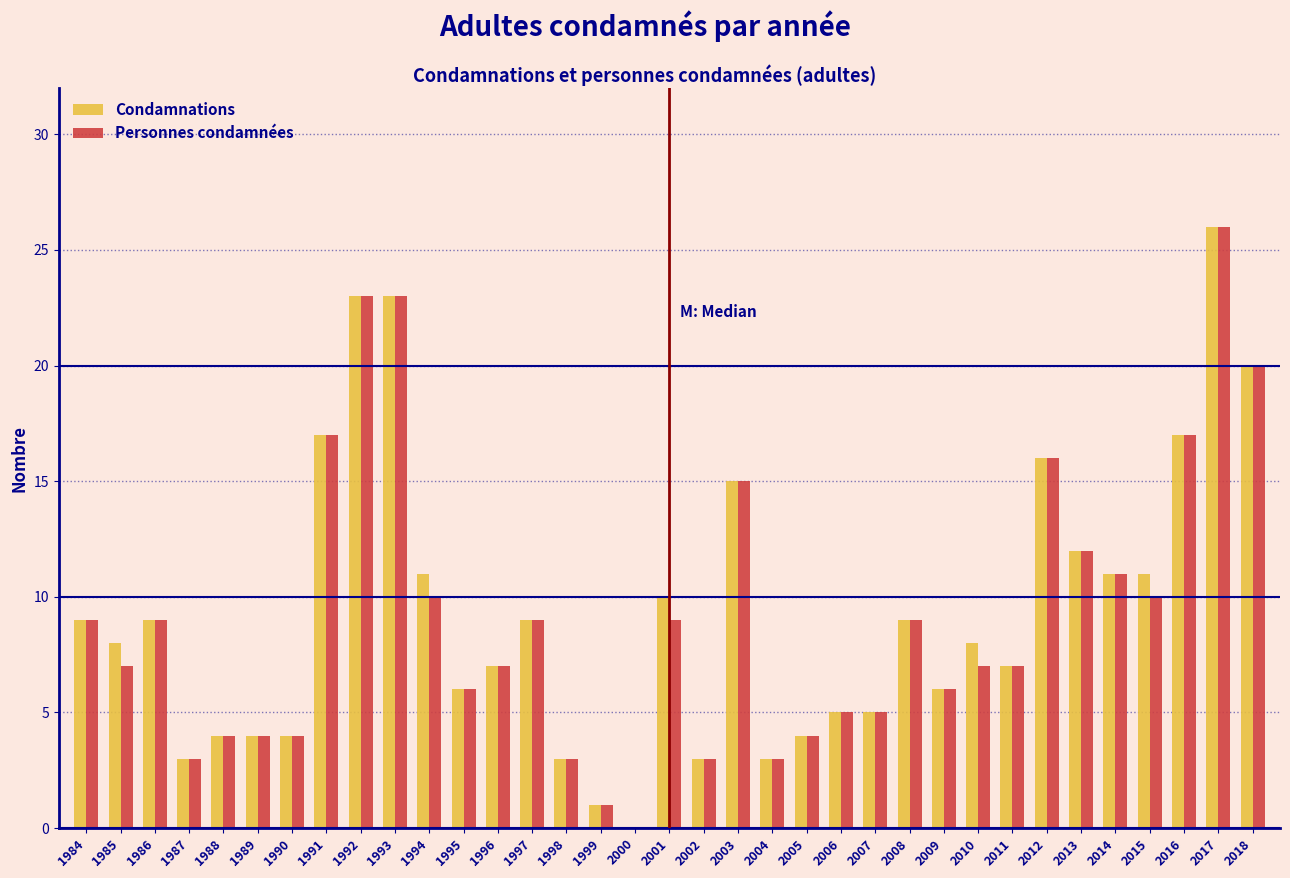

At which category is the sum across all series the highest?

2017